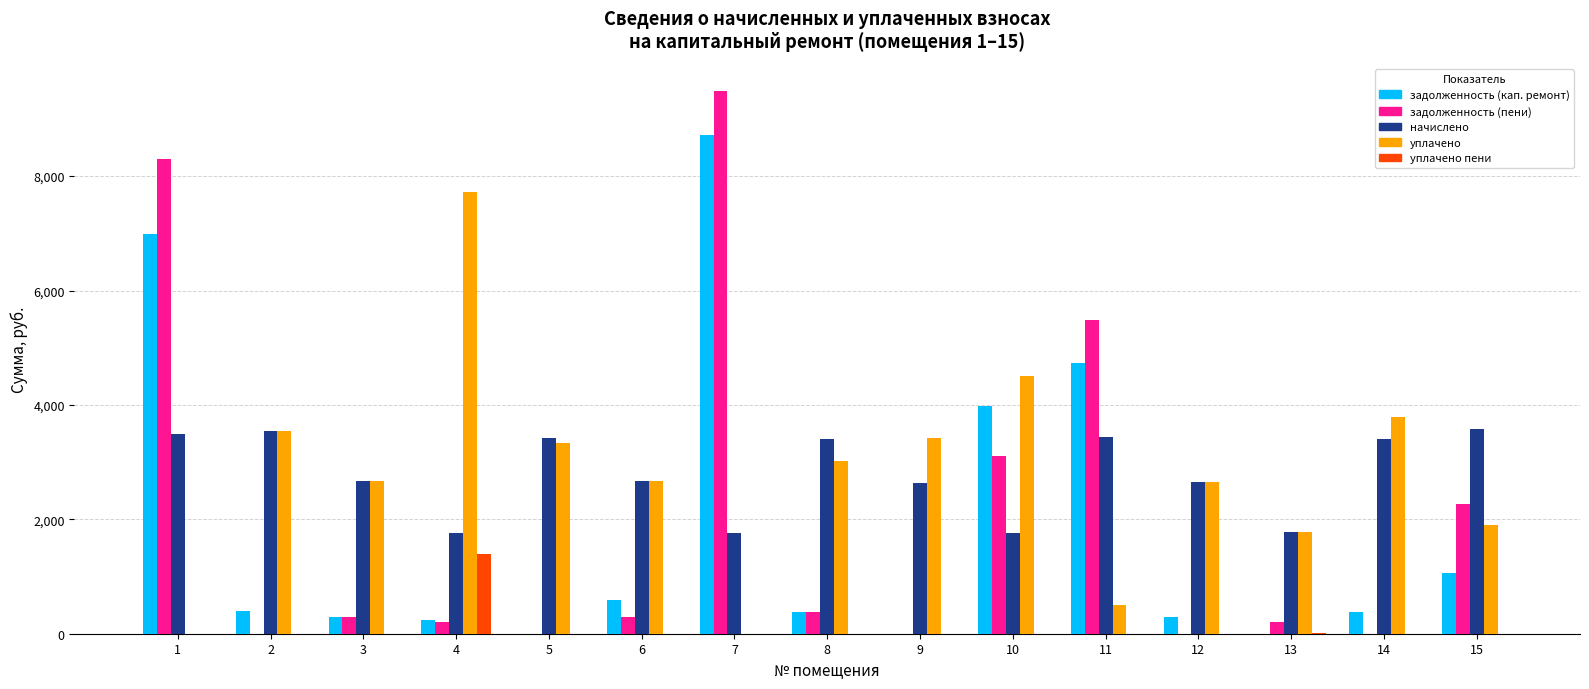

The value of начислено at 15 is 3575.0. True or false?

True